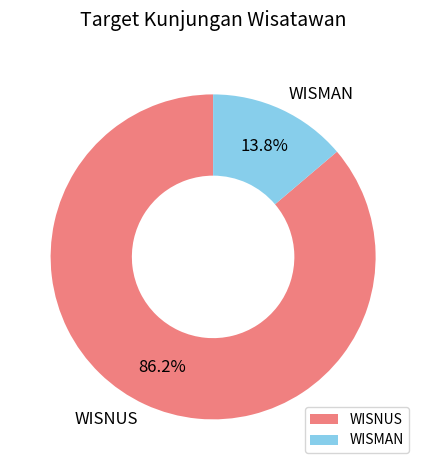

What portion of the pie excludes WISNUS?

13.8%